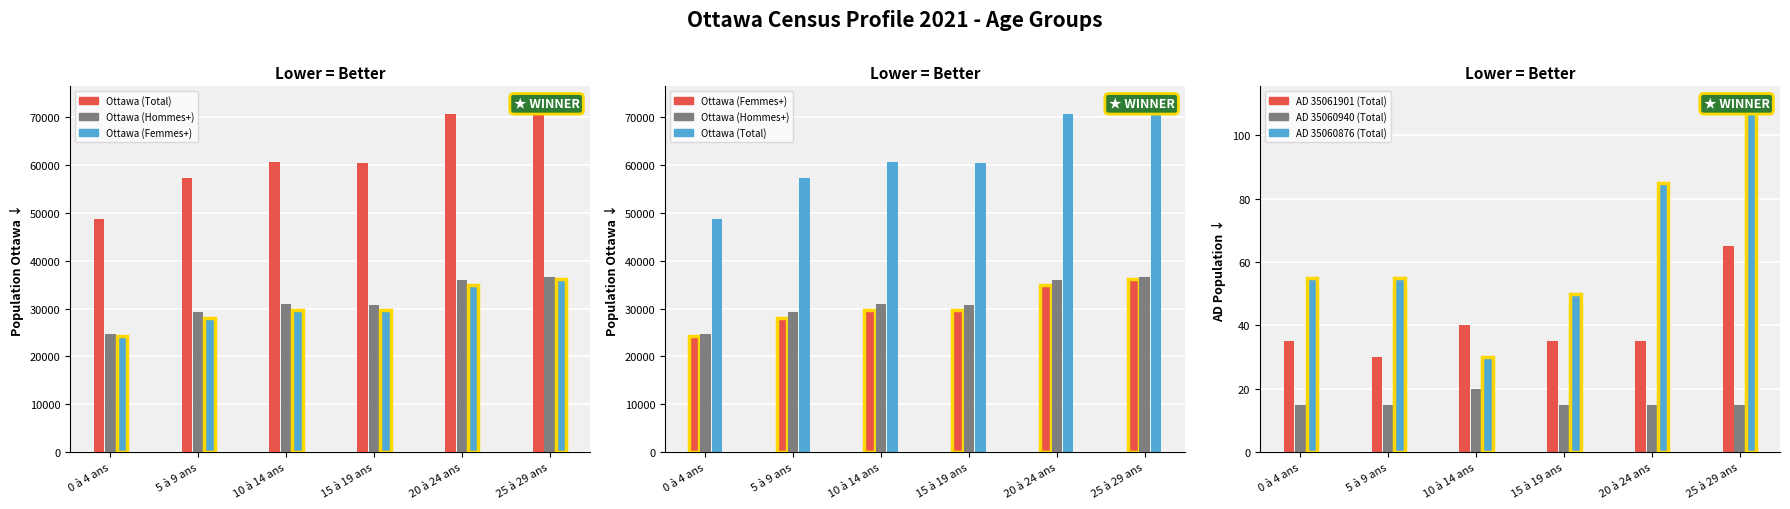

What is the difference between the maximum and second lowest values in the Ottawa (Femmes+) series?

8170